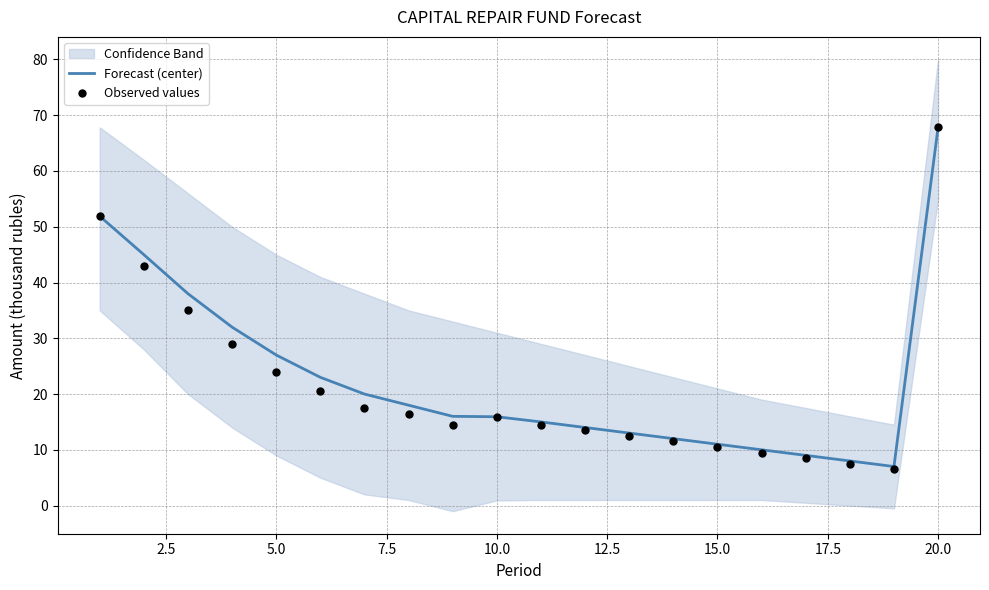

Which series has the largest Y range (max minus min)?

Observed values